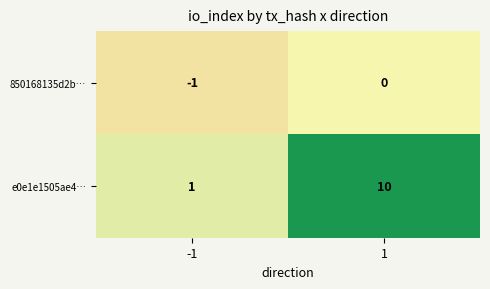

Reading left to right, transcribe all the data shown in this chart.

850168135d2b…: -1=-1	1=0
e0e1e1505ae4…: -1=1	1=10